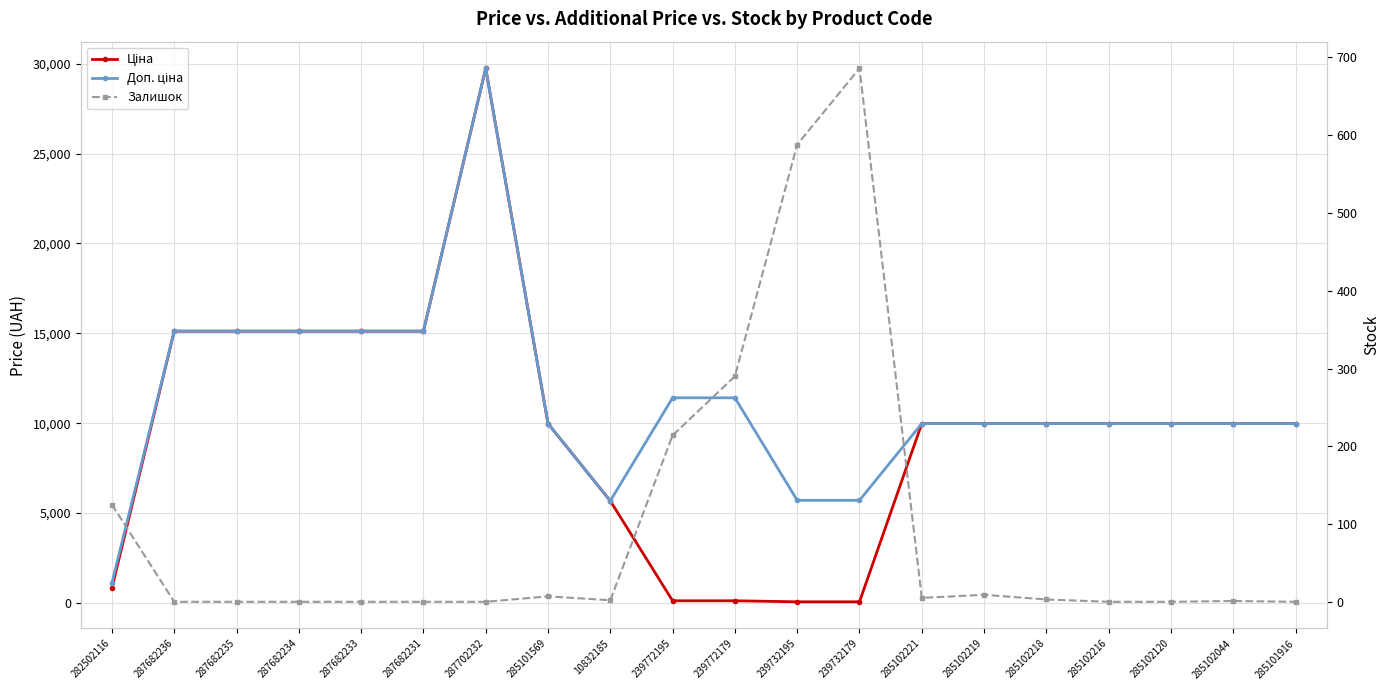

The Доп. ціна series shows 5135.4 at 287682235. True or false?

False